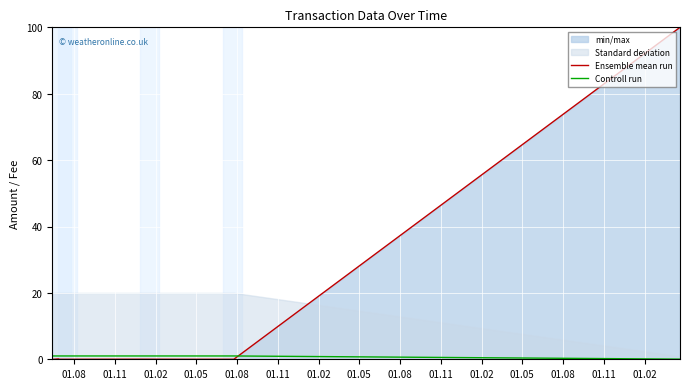

True or false: Ensemble mean run has more than 0 points higher than both neighbors.

True